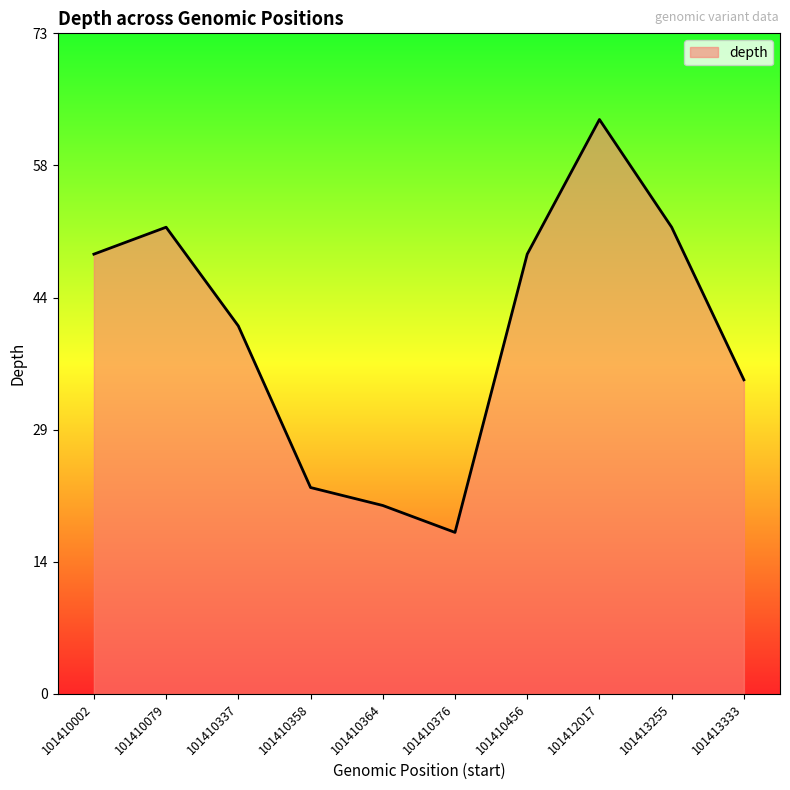

List the labels in order of value, smallest first.

101410376, 101410364, 101410358, 101413333, 101410337, 101410002, 101410456, 101410079, 101413255, 101412017